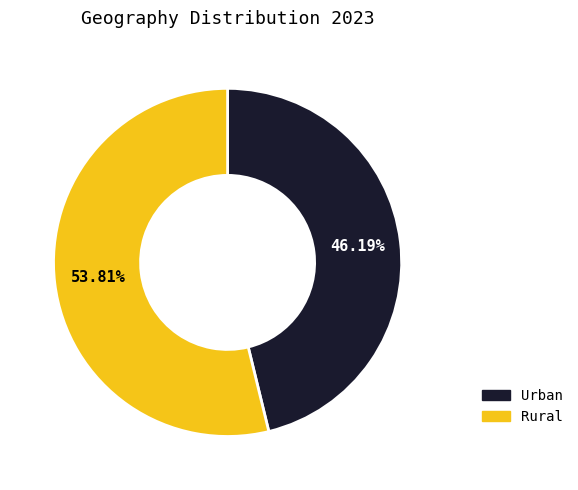

Which slice is the smallest?

Urban